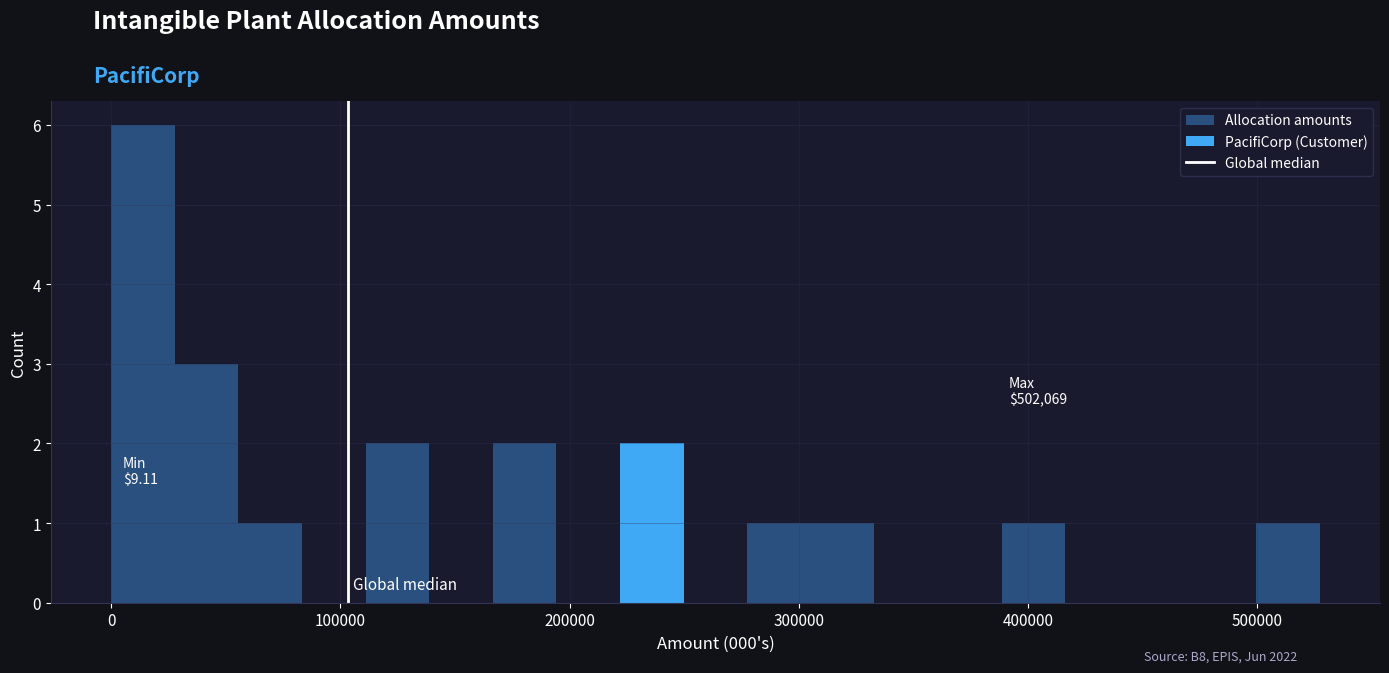

Read against the x-axis, roughly where is the centre of the tallest bar?

10000